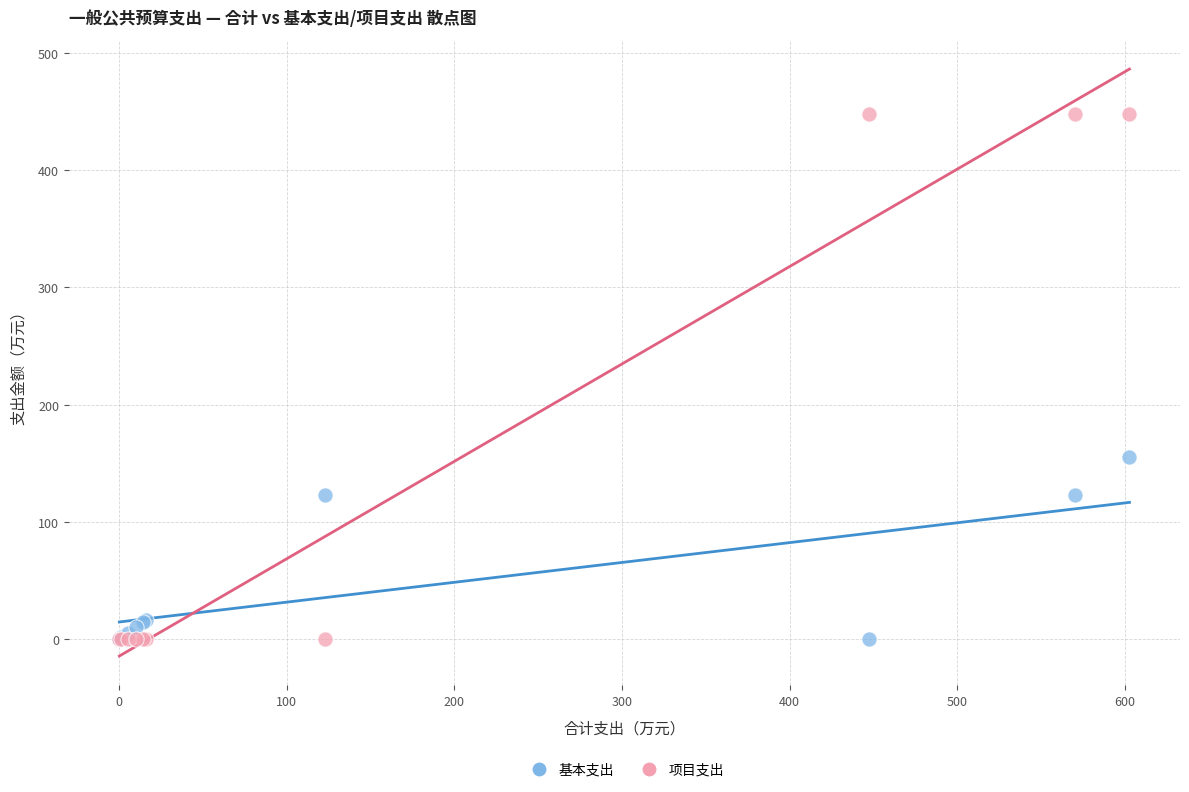

Across all series, what Y value is closest to 223?

155.2